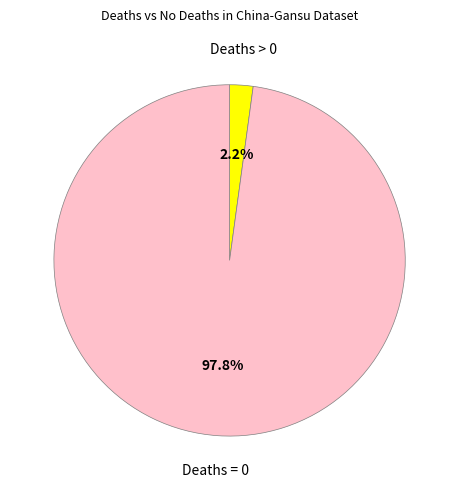

What is the smallest slice in the pie chart?

Deaths > 0